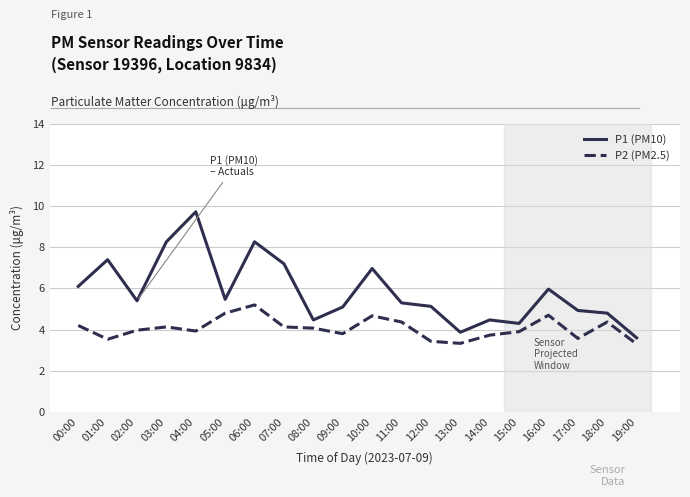

What is the average value of the P1 (PM10) series?

5.8